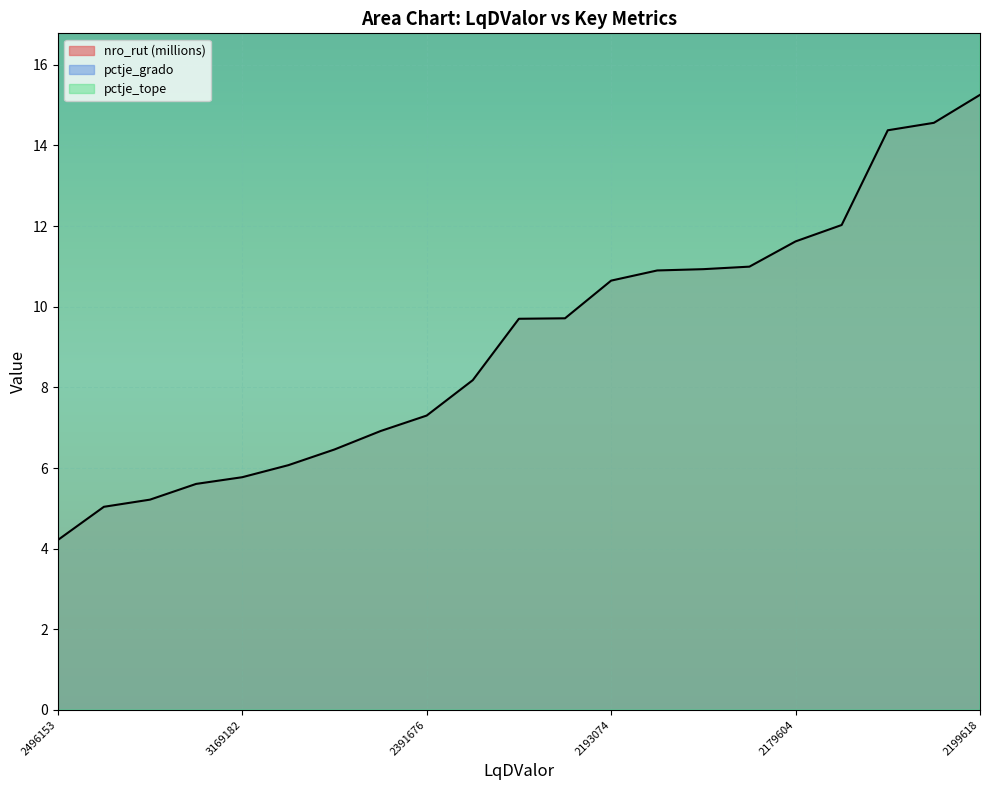

True or false: nro_rut has a value of 15.2 at 2193074.

False